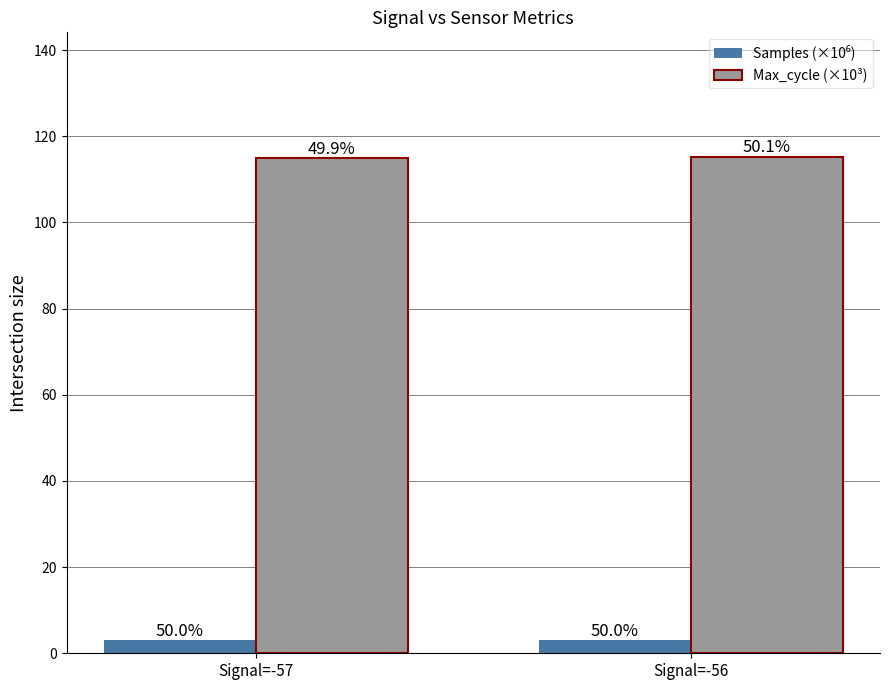

What is the greatest value displayed?

115.3